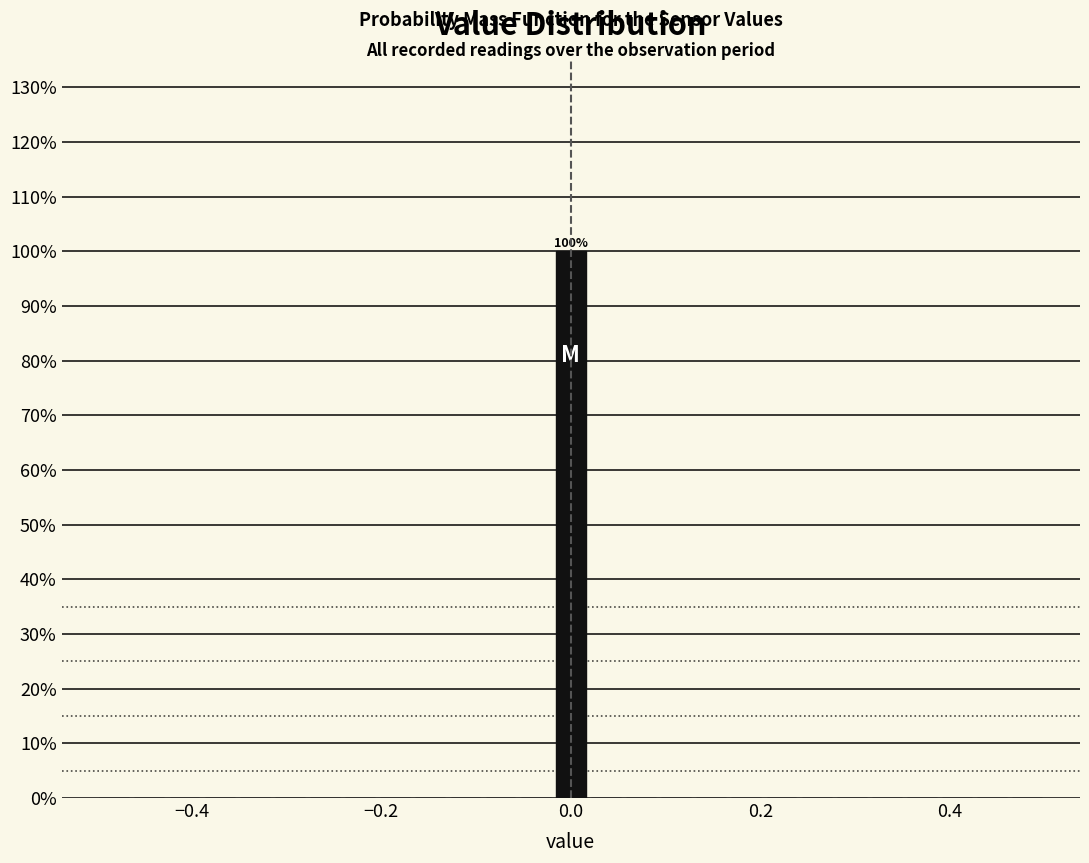

Read against the x-axis, roughly where is the centre of the tallest bar?

0.00